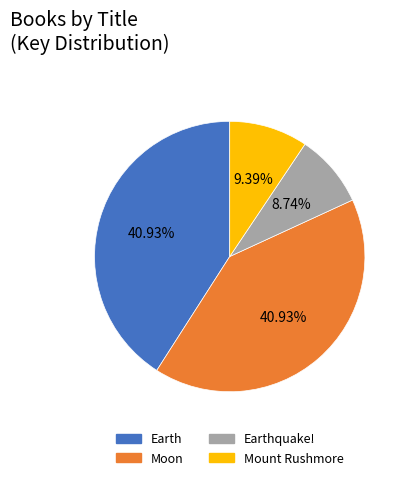

To the nearest percent, what portion does Earth represent?

41%